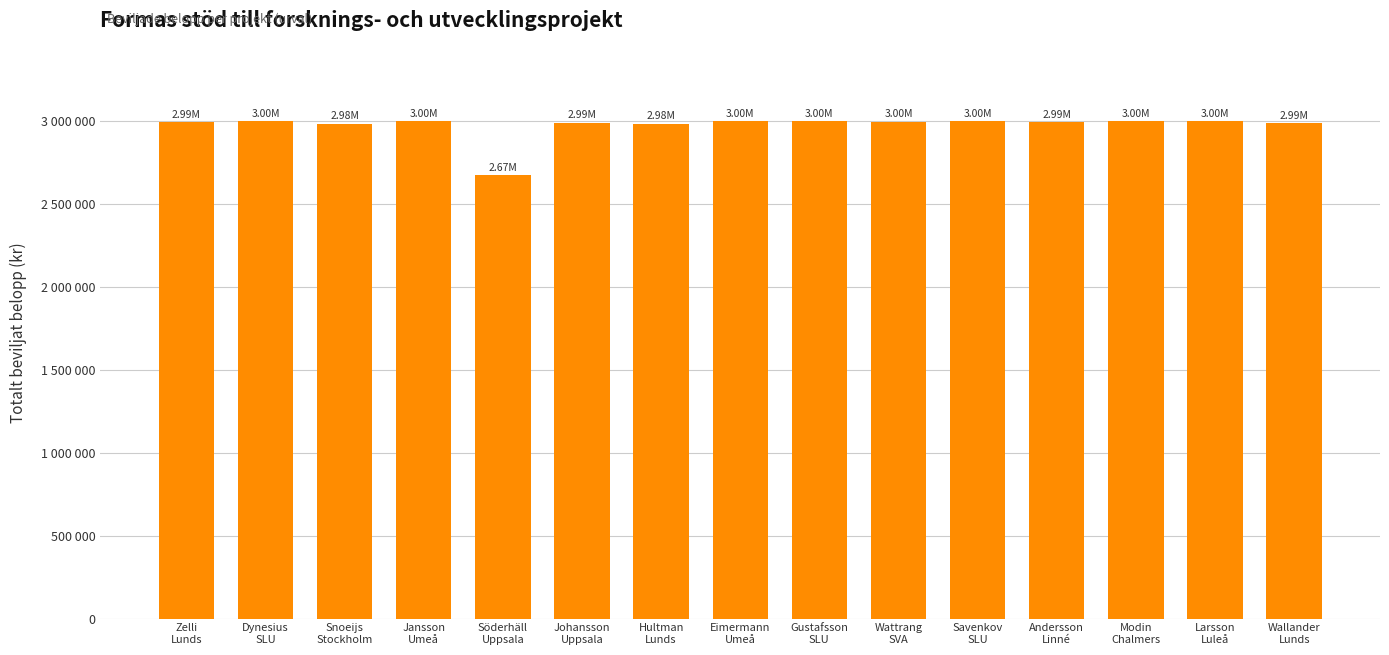

List the labels in order of value, largest first.

Jansson
Umeå, Eimermann
Umeå, Gustafsson
SLU, Savenkov
SLU, Larsson
Luleå, Dynesius
SLU, Modin
Chalmers, Wattrang
SVA, Zelli
Lunds, Andersson
Linné, Johansson
Uppsala, Wallander
Lunds, Snoeijs
Stockholm, Hultman
Lunds, Söderhäll
Uppsala